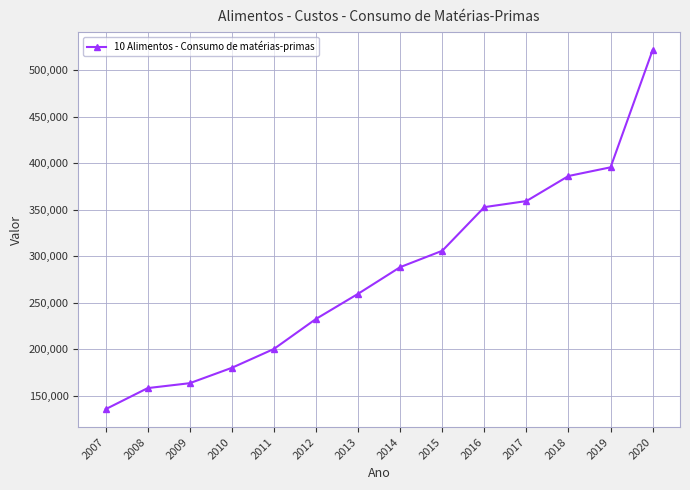

What is the smallest value displayed?

135436.8